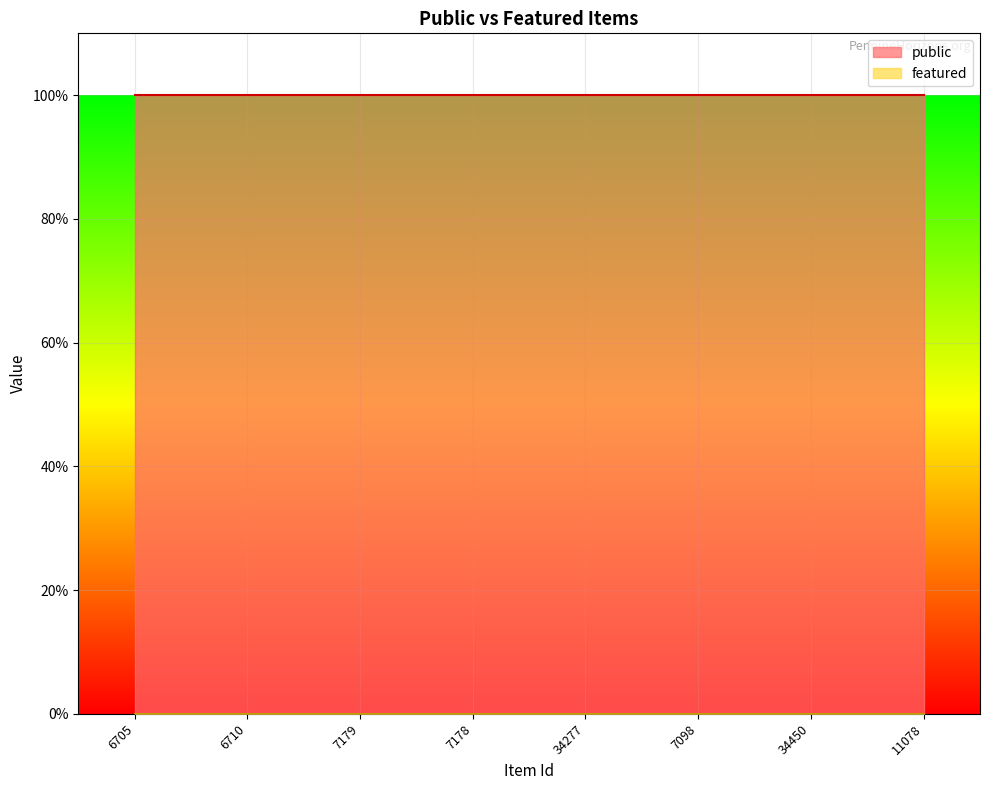

At how many categories does at least one series exceed 0?

8